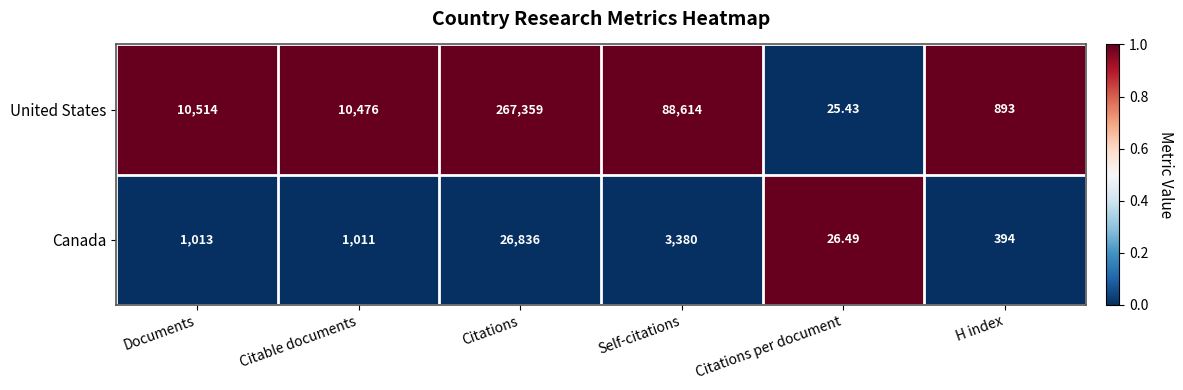

Is the value of Canada at Citations per document greater than the value of United States at Citations per document?

Yes